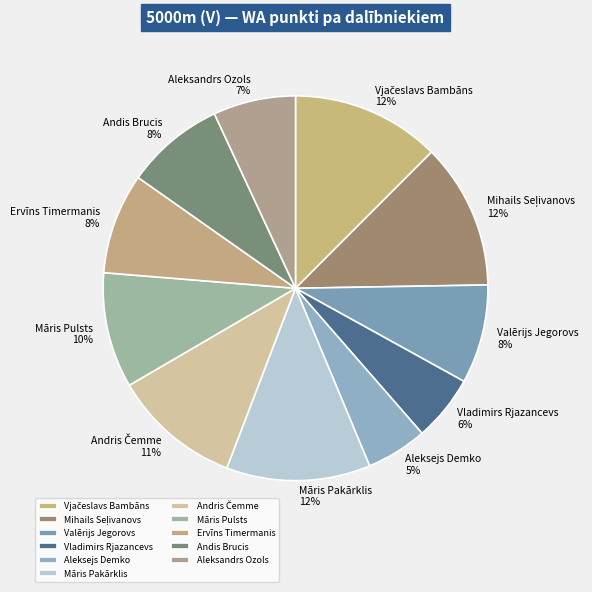

What percentage is the Vladimirs Rjazancevs slice, to the nearest percent?

6%